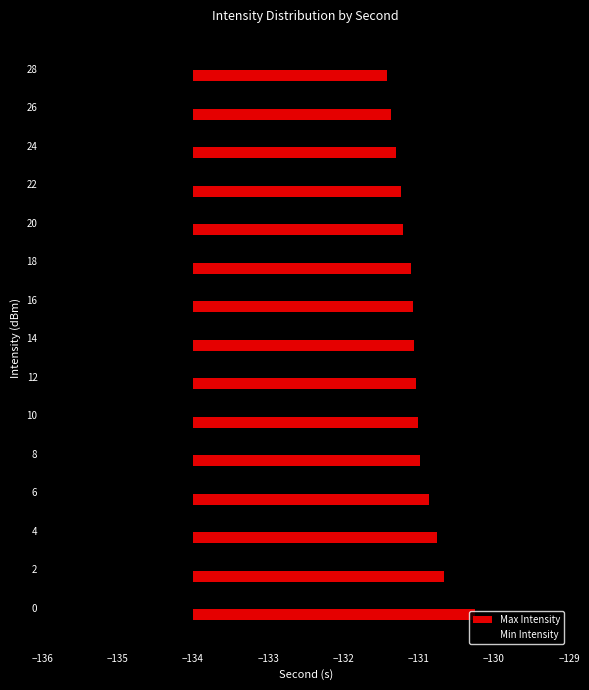

How many negative values does the Min Intensity series have?

2